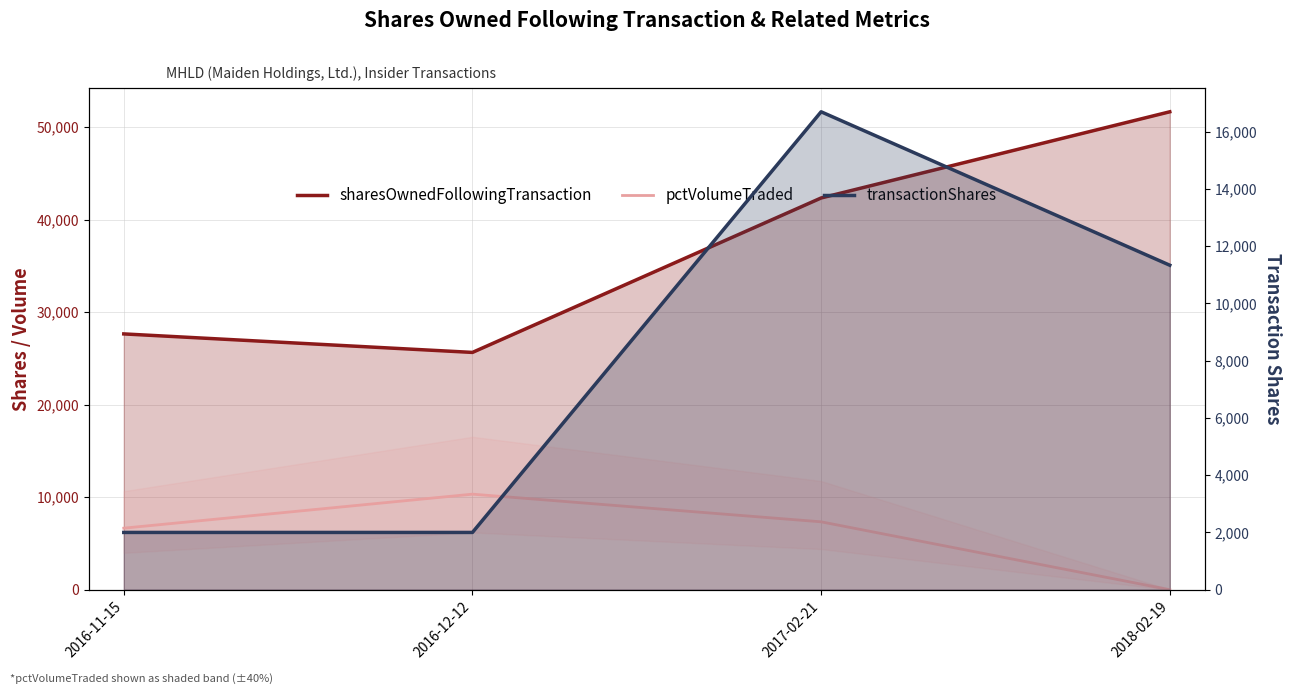

Rank the series at 2016-11-15 from lowest to highest value.

transactionShares, pctVolumeTraded, sharesOwnedFollowingTransaction